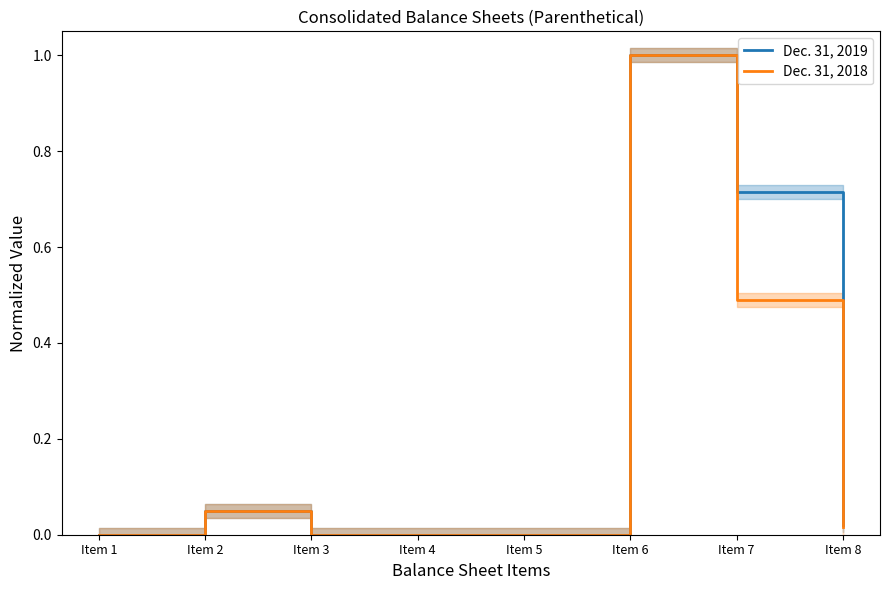

Does the chart display data point markers on the line(s)?

No